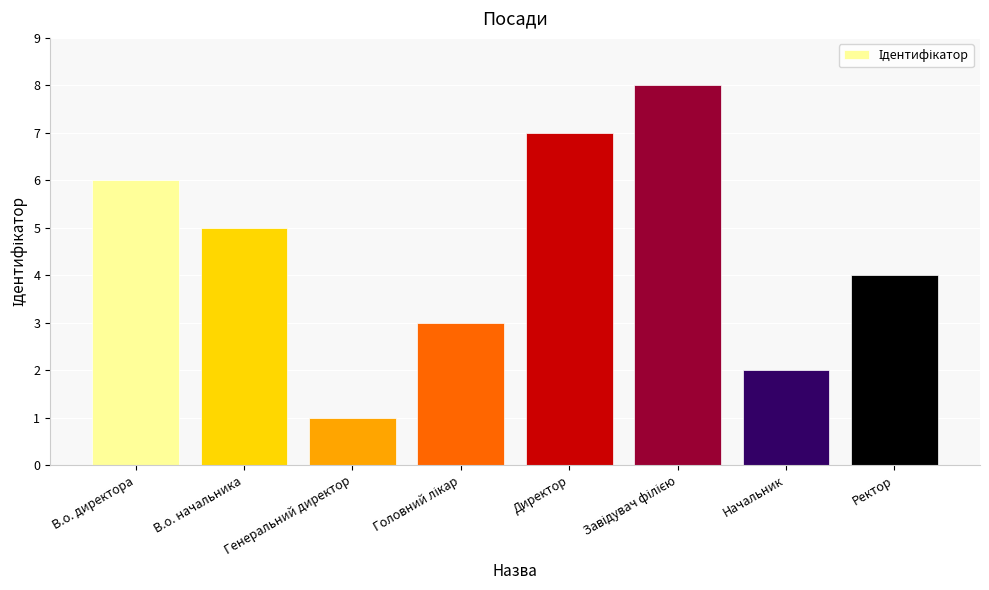

What position from the left is Начальник?

7